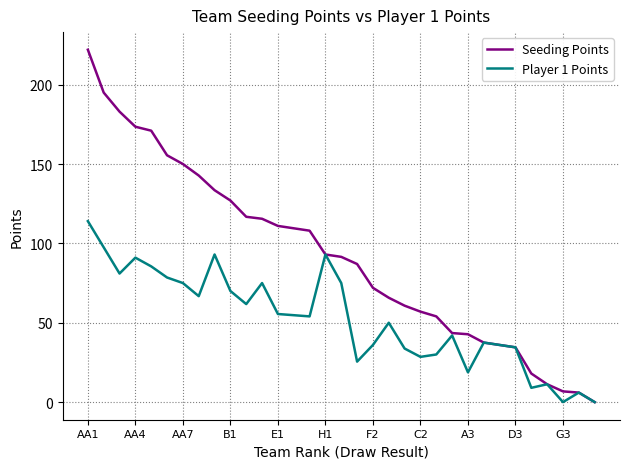

Rank the series by their maximum value, from lowest to highest.

Player 1 Points, Seeding Points